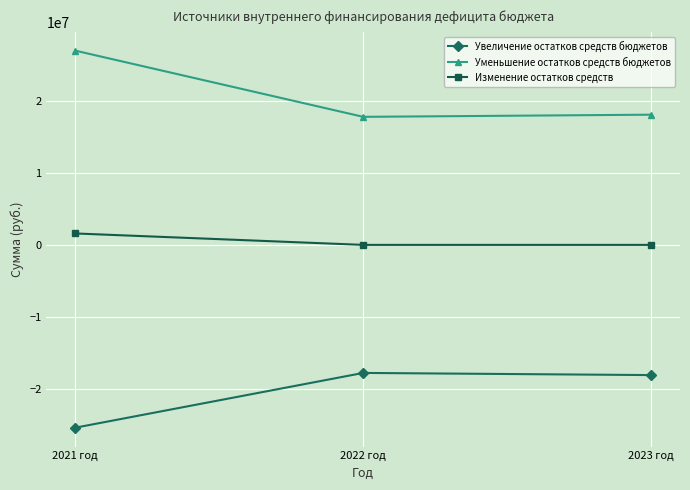

What is the label of the 3rd point from the left?

2023 год